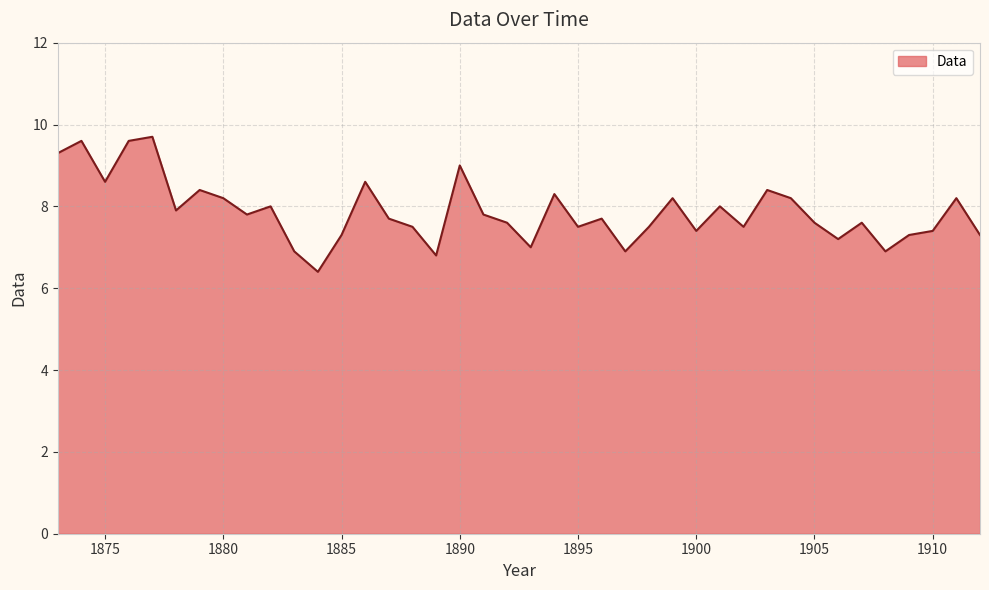

What is the maximum value shown in the chart?

9.7